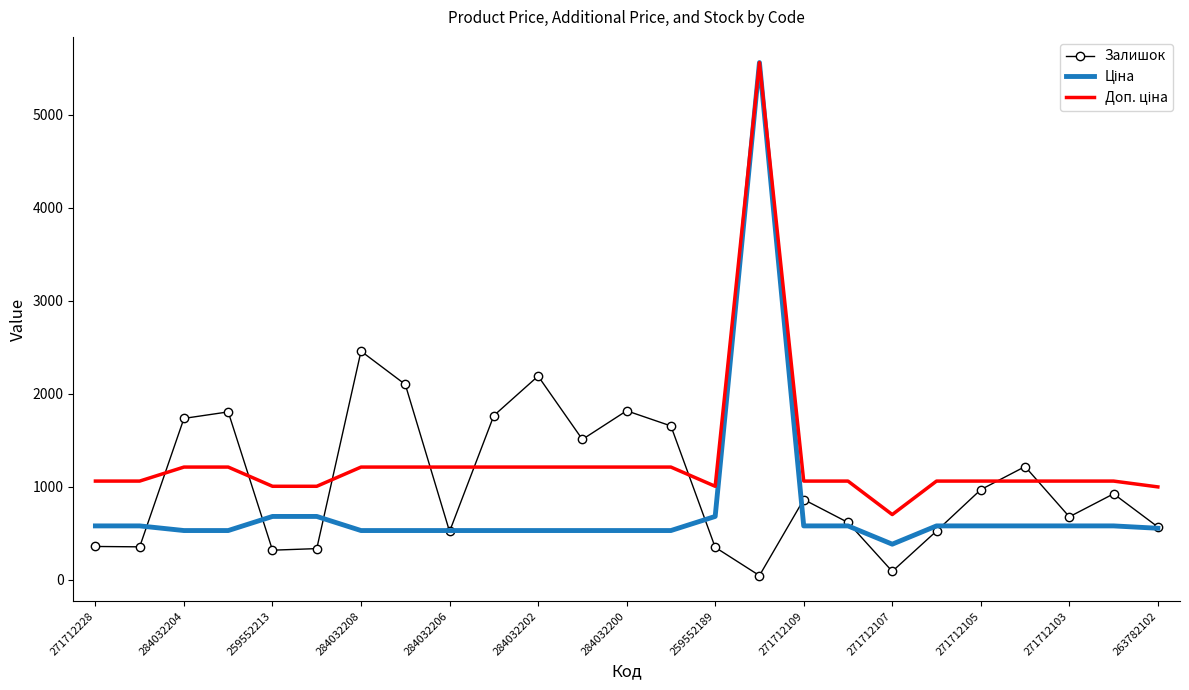

What is the maximum value for Залишок?

2457.0